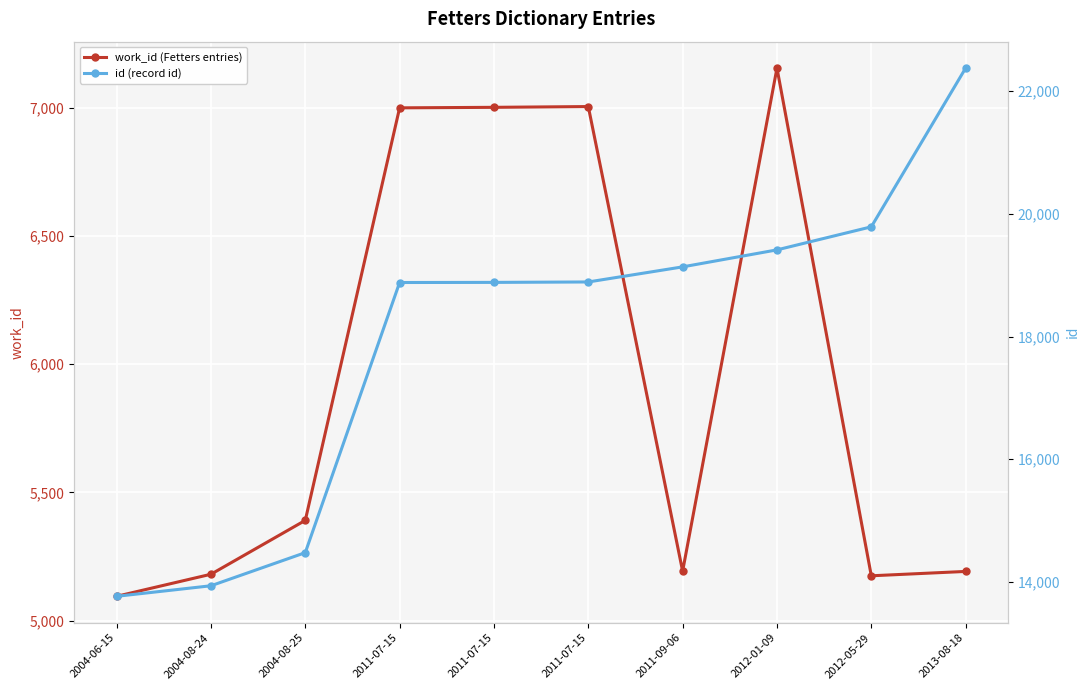

Rank the series at 2004-08-25 from highest to lowest value.

id (record id), work_id (Fetters entries)